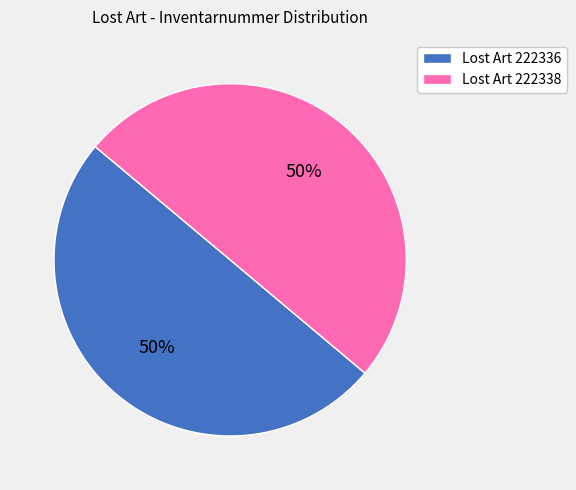

Approximately how many times larger is the value at Lost Art 222338 compared to Lost Art 222336?

1.0